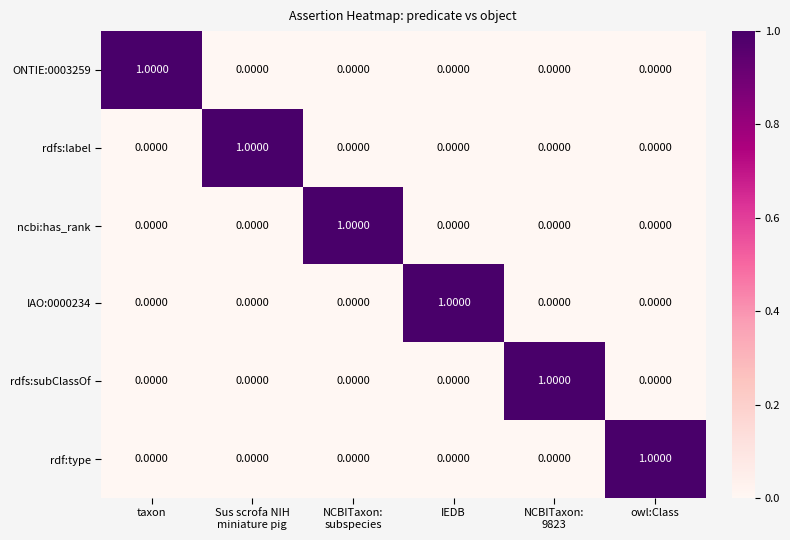

At which category does the chart reach its minimum across all series?

Sus scrofa NIH
miniature pig